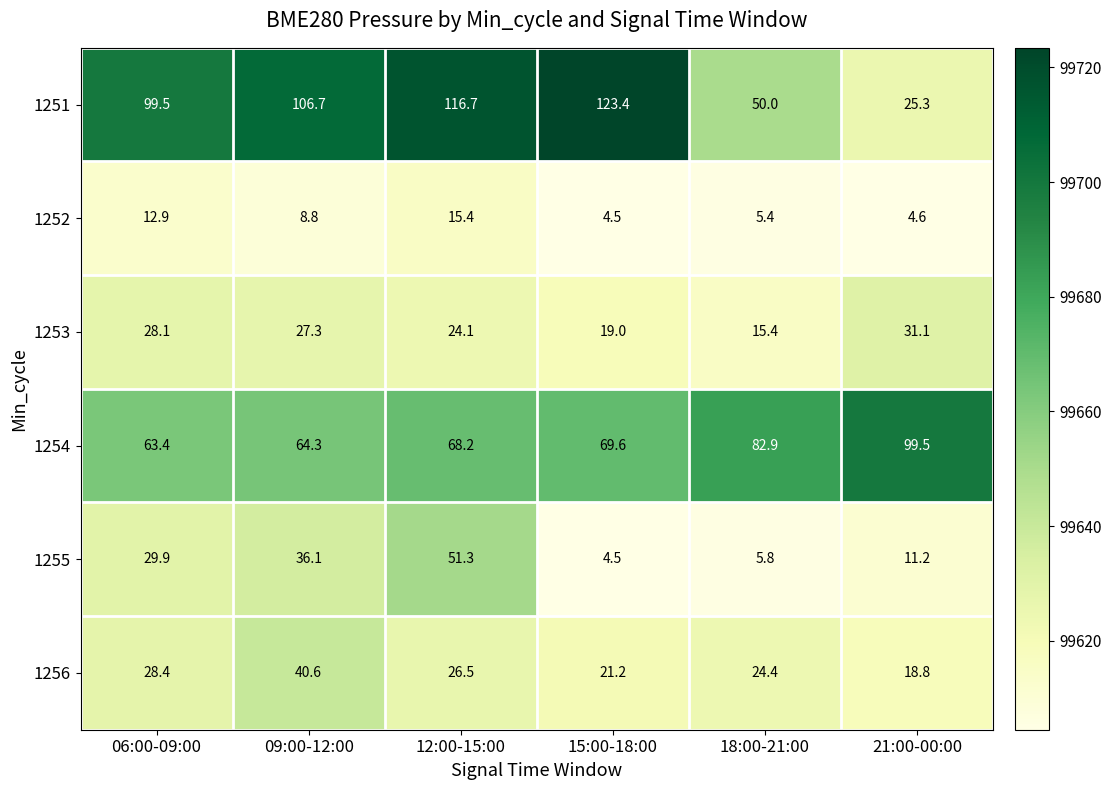

At which label is 1255 closest to 27?

06:00-09:00